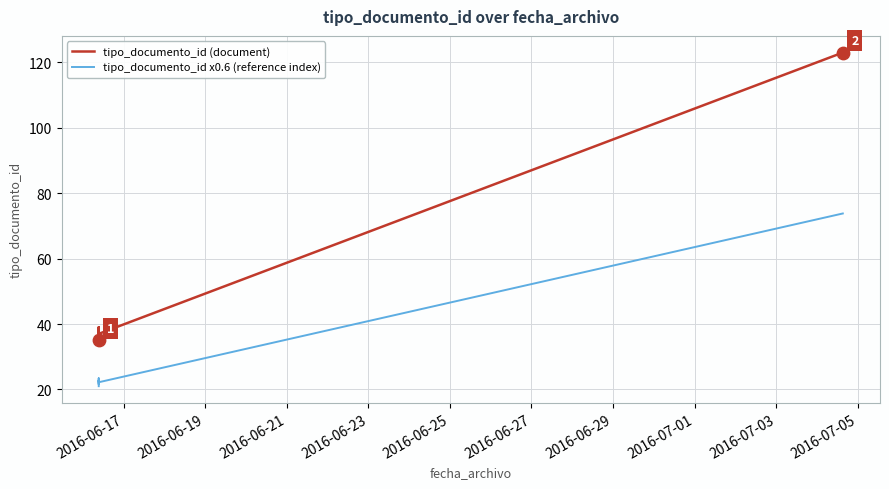

Is the value of tipo_documento_id (document) at 2016-06-21 greater than the value of tipo_documento_id x0.6 (reference index) at 2016-06-23?

Yes